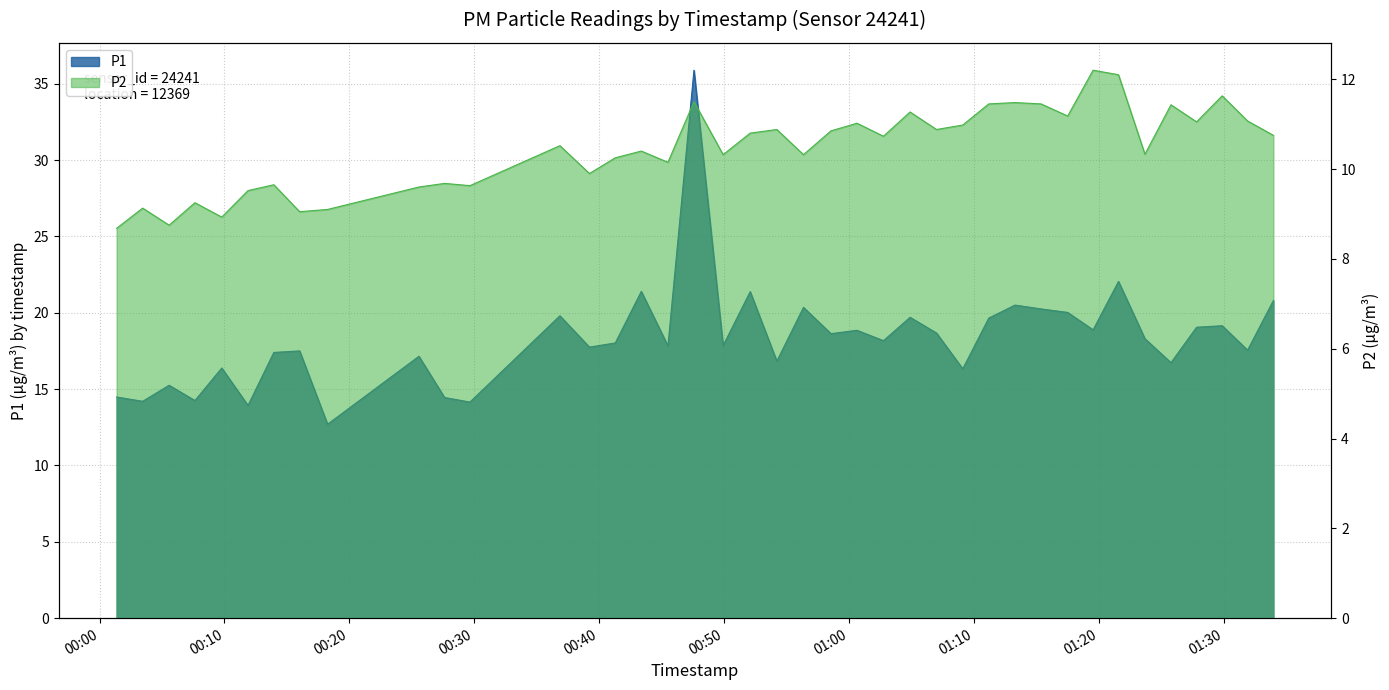

Between 2022-10-04T00:43:22 and 2022-10-04T01:15:22, which is larger?

2022-10-04T00:43:22